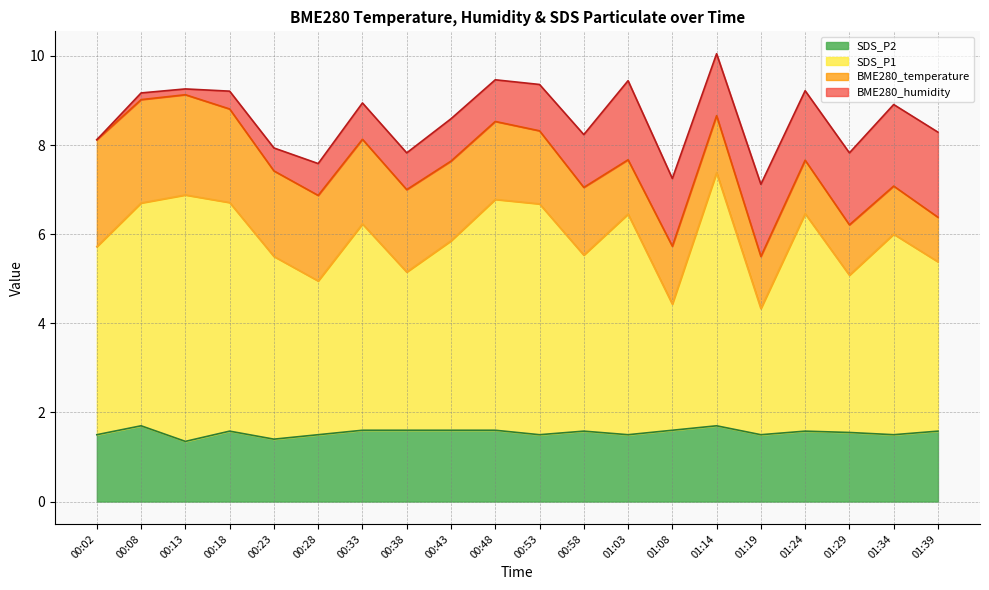

The value of SDS_P1 at 01:14 is 5.0. True or false?

False